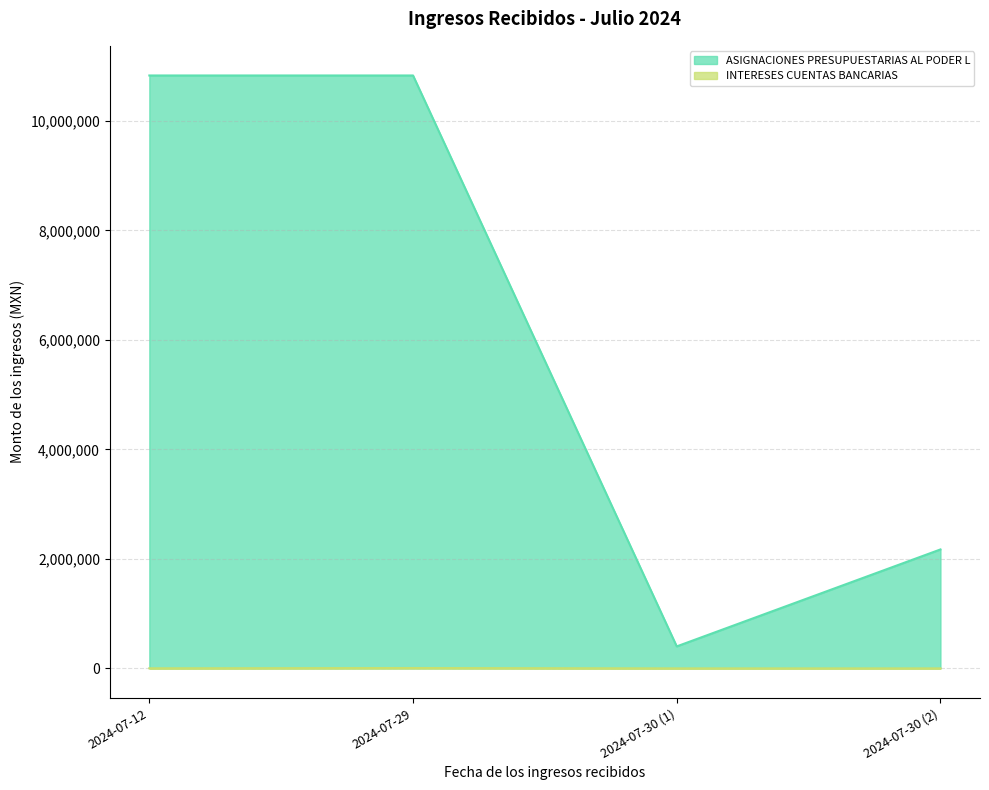

Count the ASIGNACIONES PRESUPUESTARIAS AL PODER L values in the range 2171943 to 10827347.

3